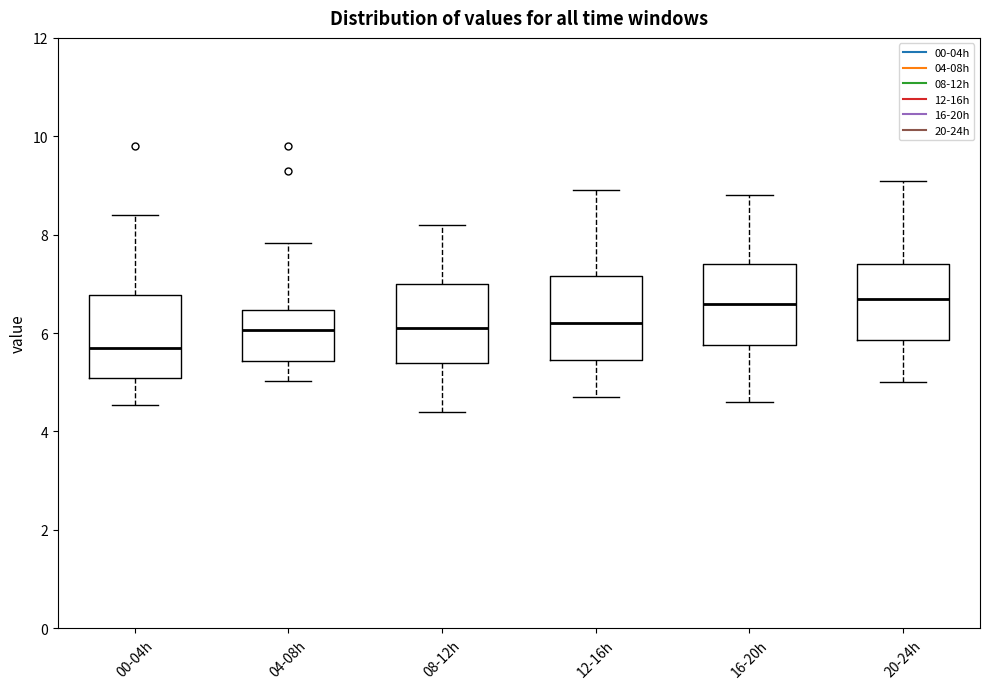

Reading left to right, transcribe this box plot: for each box, give where its median line is, the range the box spans, and where its two whiskers end, as read against the y-axis. The values are not printed on the chart, so give them approximately, as read against the axis.

00-04h: median 5.8, box 5.0 to 6.8, whiskers 4.6 to 8.4
04-08h: median 6.0, box 5.4 to 6.4, whiskers 5.0 to 7.8
08-12h: median 6.2, box 5.4 to 7.0, whiskers 4.4 to 8.2
12-16h: median 6.2, box 5.4 to 7.2, whiskers 4.8 to 9.0
16-20h: median 6.6, box 5.8 to 7.4, whiskers 4.6 to 8.8
20-24h: median 6.8, box 5.8 to 7.4, whiskers 5.0 to 9.2